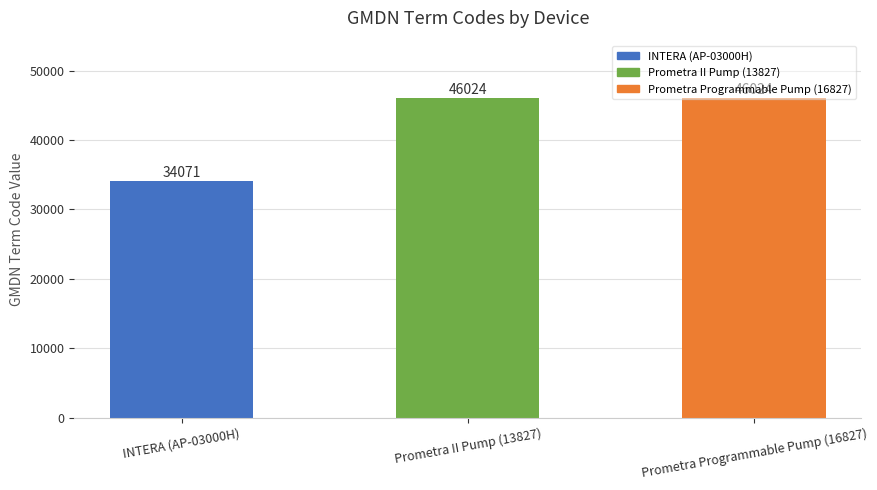

Count the number of categories in the chart.

3